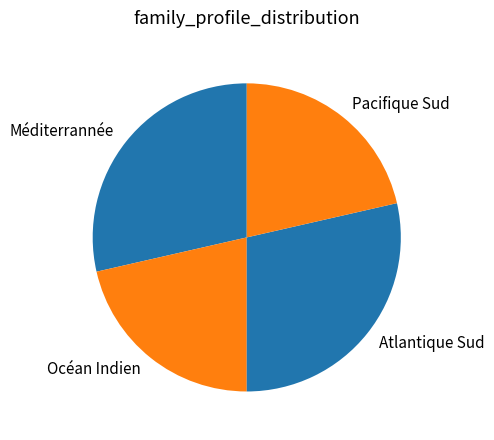

True or false: Pacifique Sud accounts for 29% of the total.

False